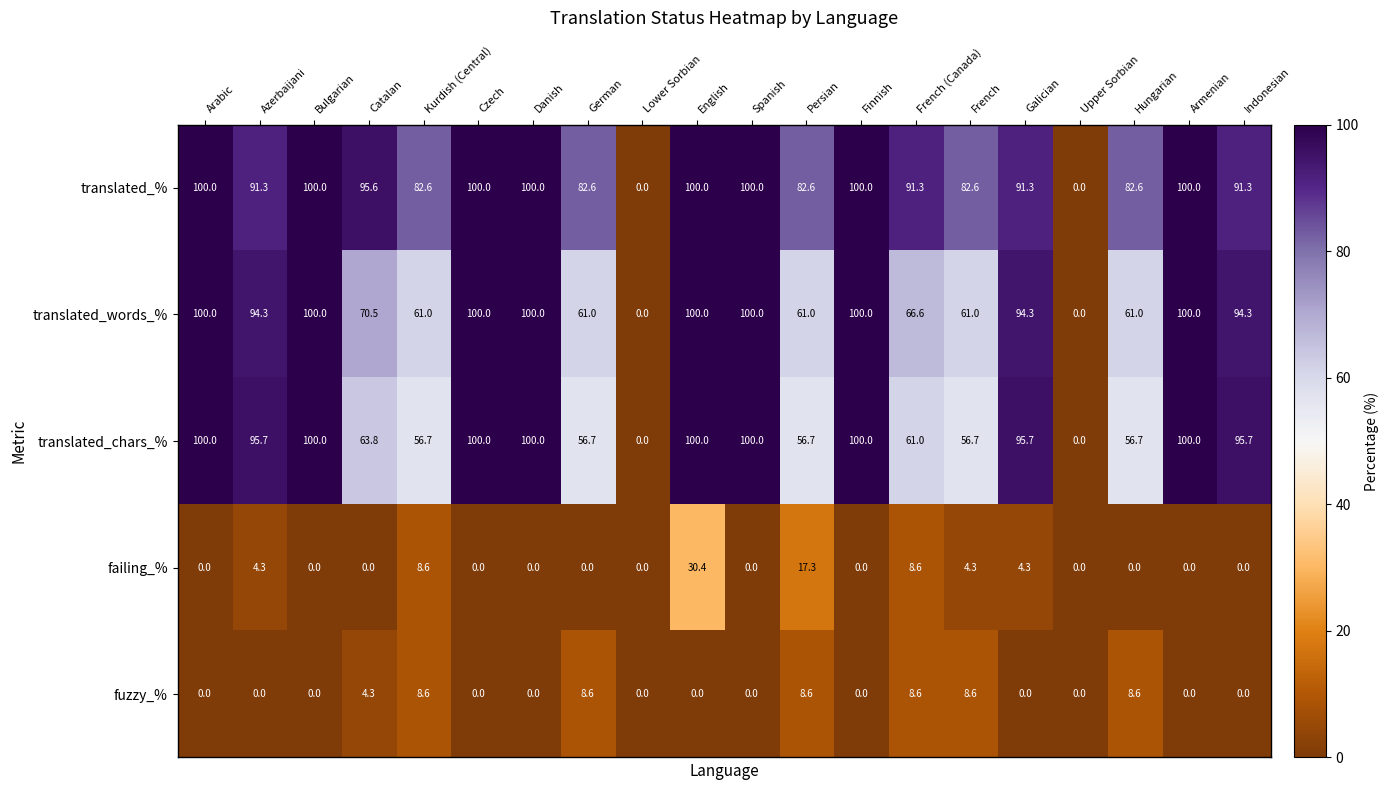

How many series are shown in this chart?

5